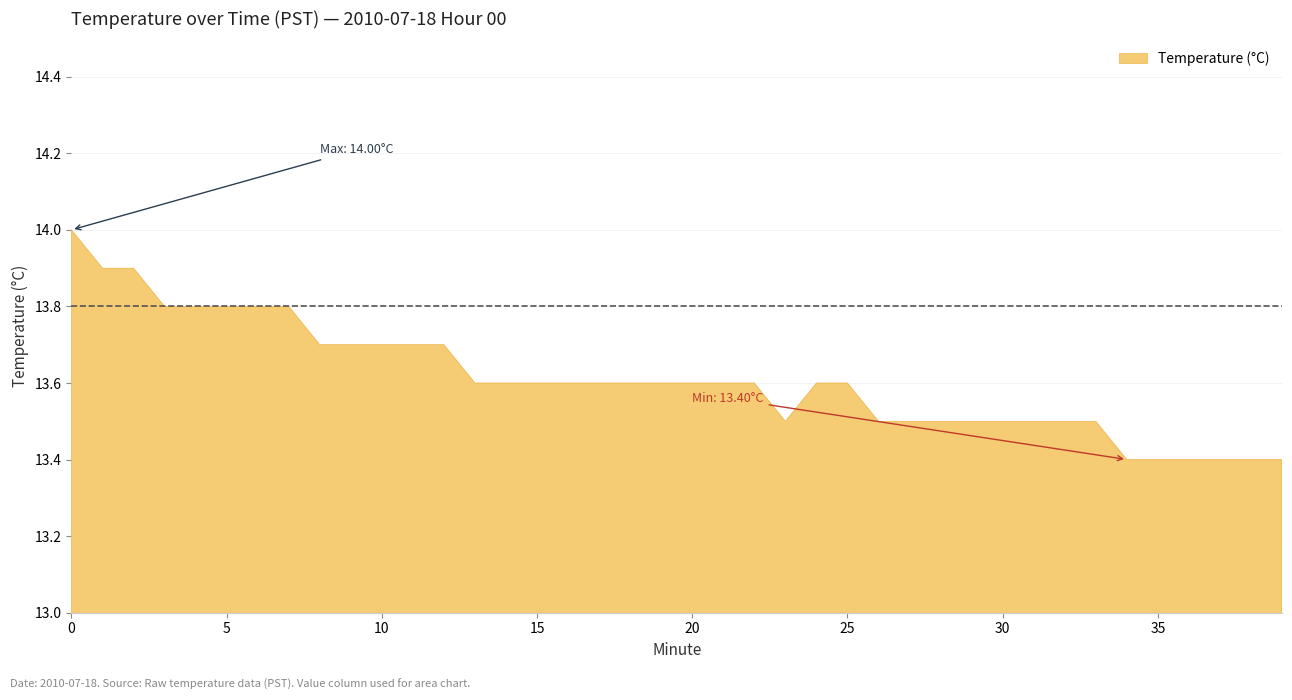

How many lines are shown in the chart?

1